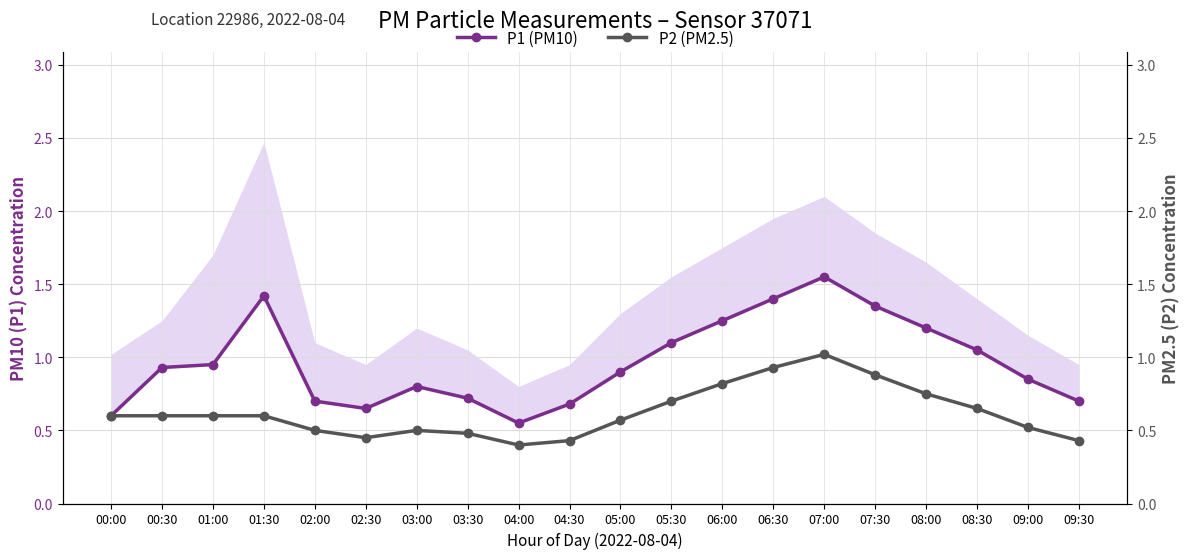

Between 00:00 and 00:30, which series saw the biggest shift?

P1 (PM10)